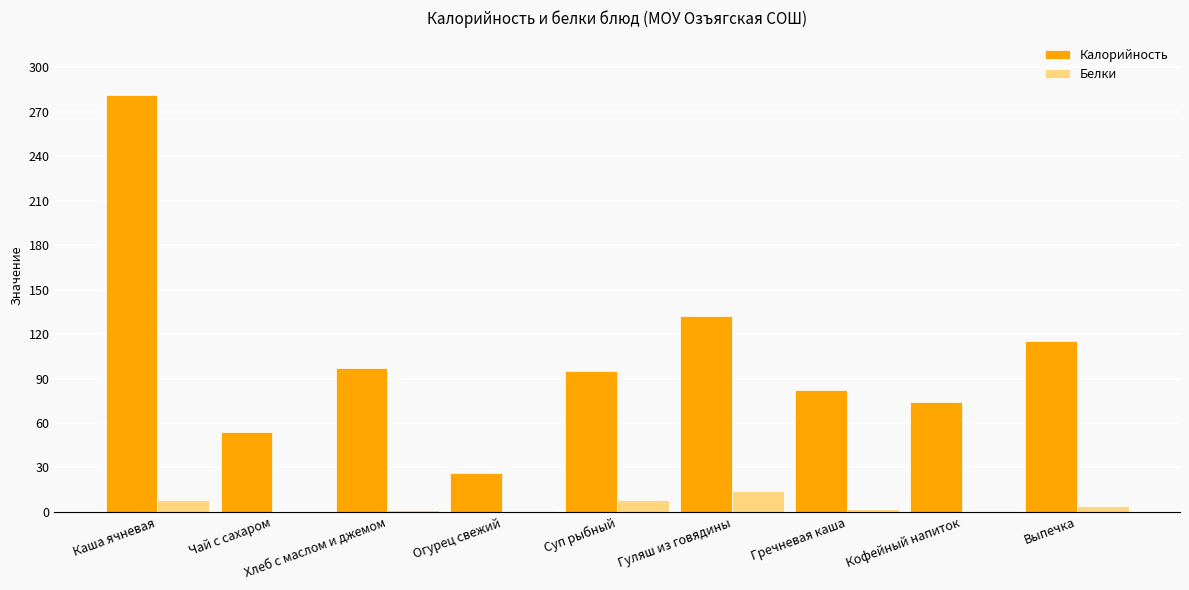

The value of Калорийность at Гречневая каша is 82.5. True or false?

True